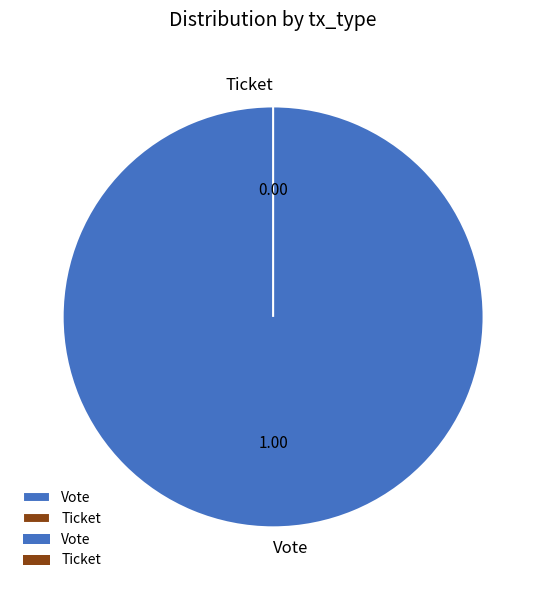

How many segments does this pie chart have?

2